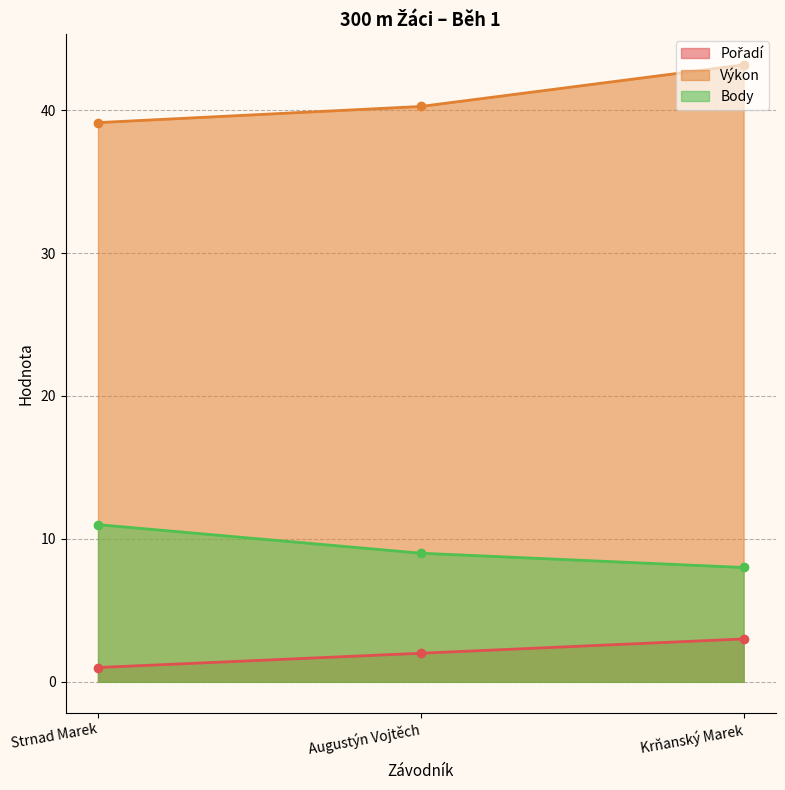

Rank the series by their average value, from lowest to highest.

Pořadí, Body, Výkon